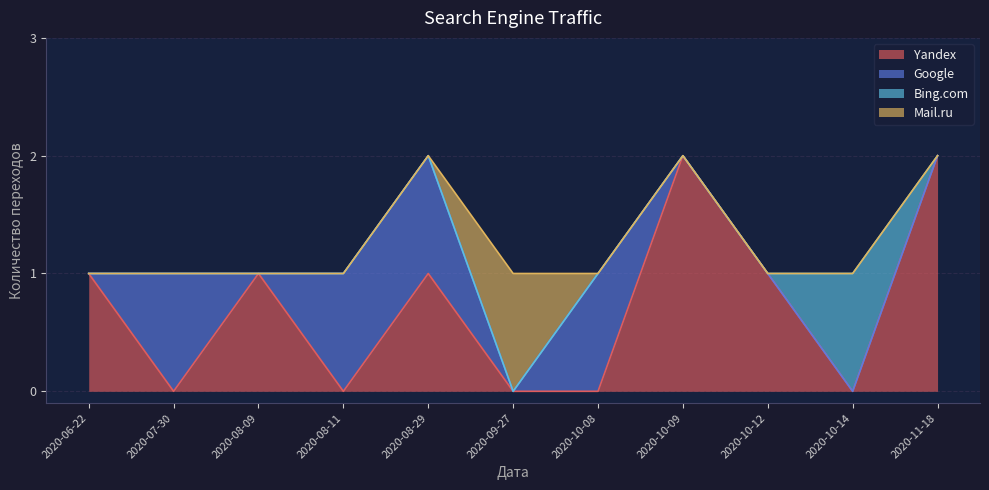

What is the difference between the maximum and minimum values in the Bing.com series?

1